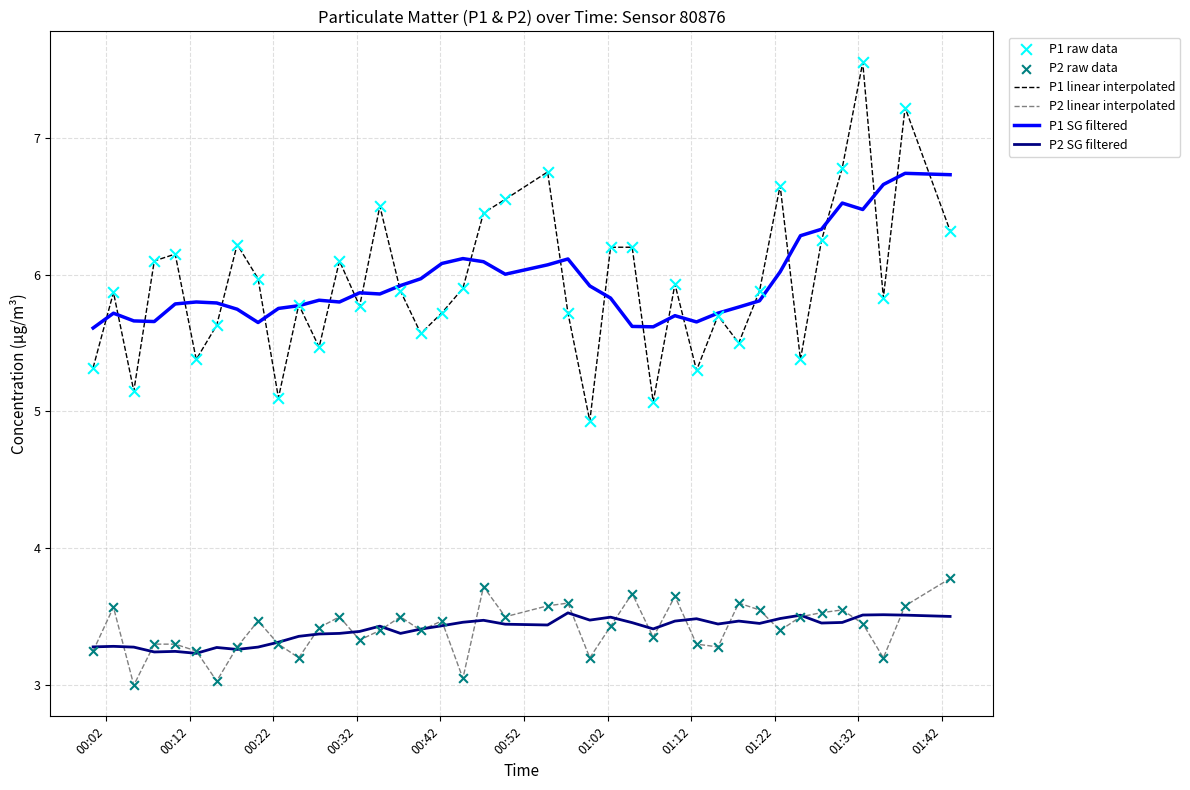

True or false: P1 linear interpolated and P2 SG filtered intersect in this chart.

False